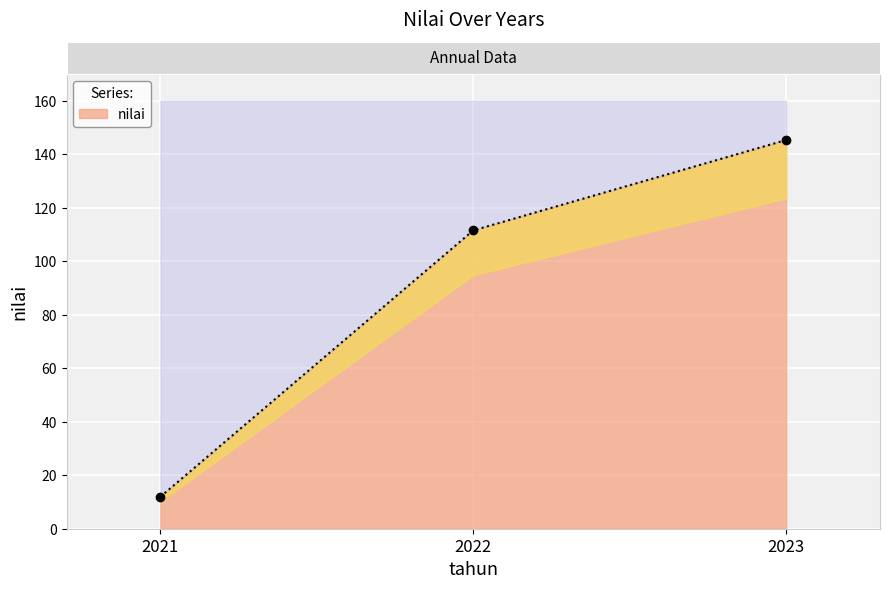

Reading right to left, what are all the values shown in this chart?

2023=145.3	2022=111.5	2021=12.0